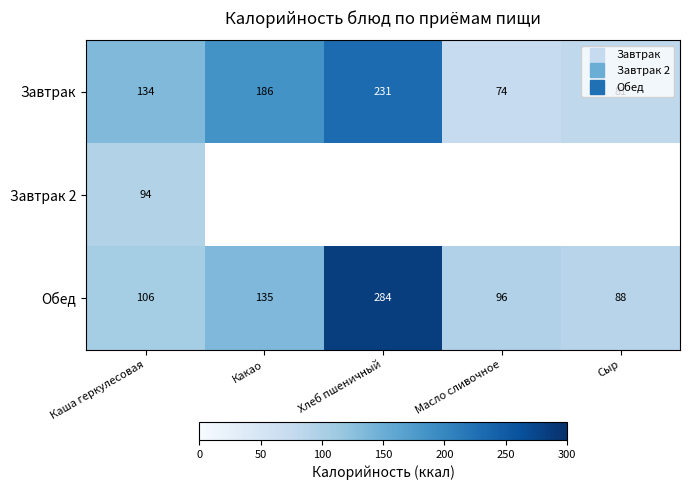

Is the value of Завтрак at Сыр greater than the value of Обед at Масло сливочное?

No